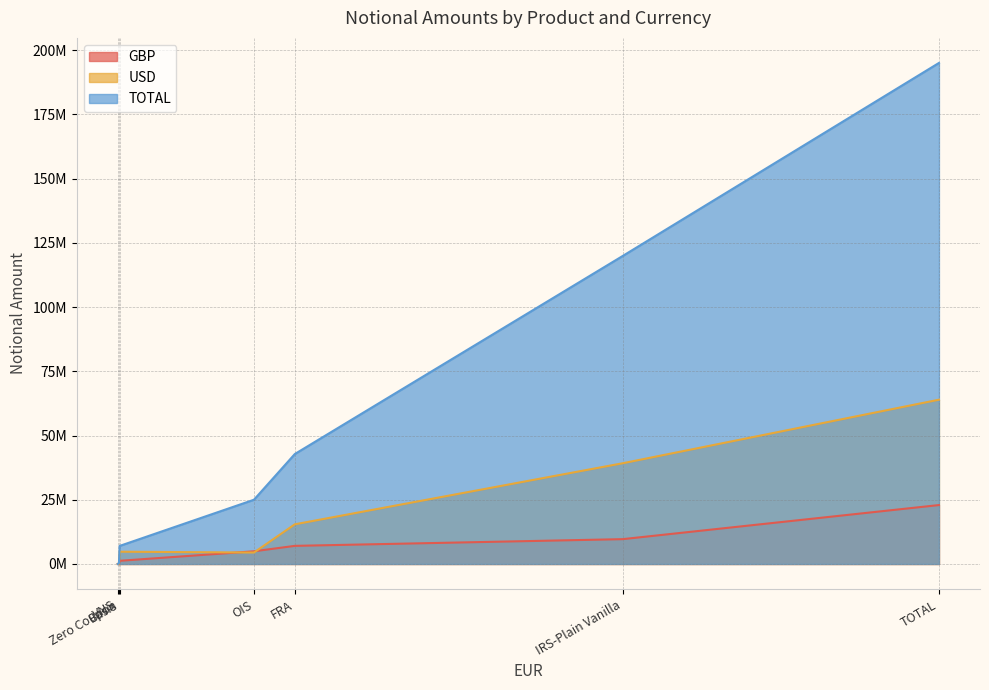

Reading right to left, extract all data points from this chart.

GBP: 22926827	49647	1873	4931507	9661622	7048611	1233567
USD: 63934324	66976	9975	4452836	39197871	15433570	4773096
TOTAL: 195005304	300772	19918	25001510	119870472	42791502	7021130